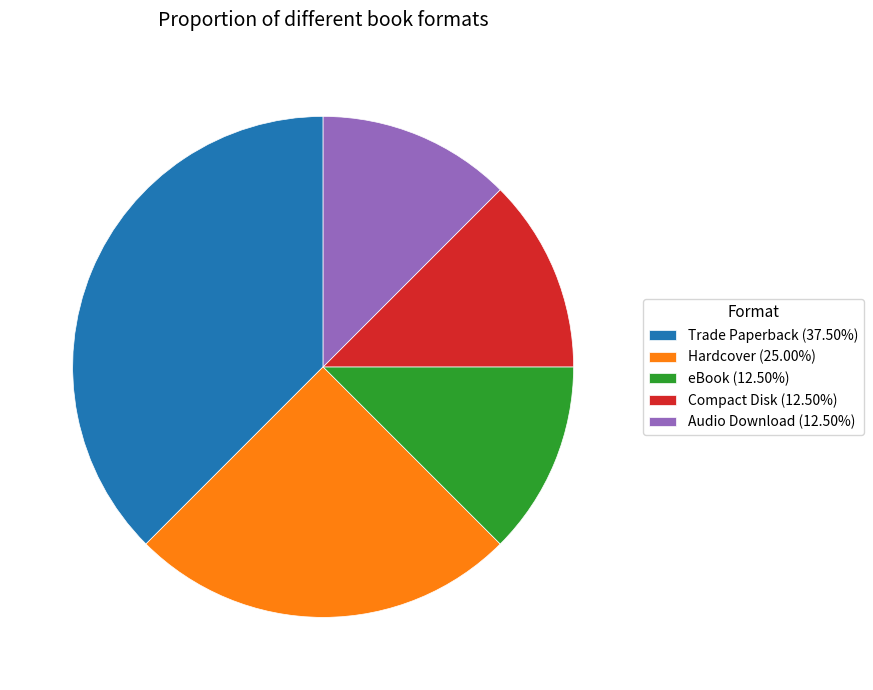

Is there any slice that represents more than half of the pie?

No